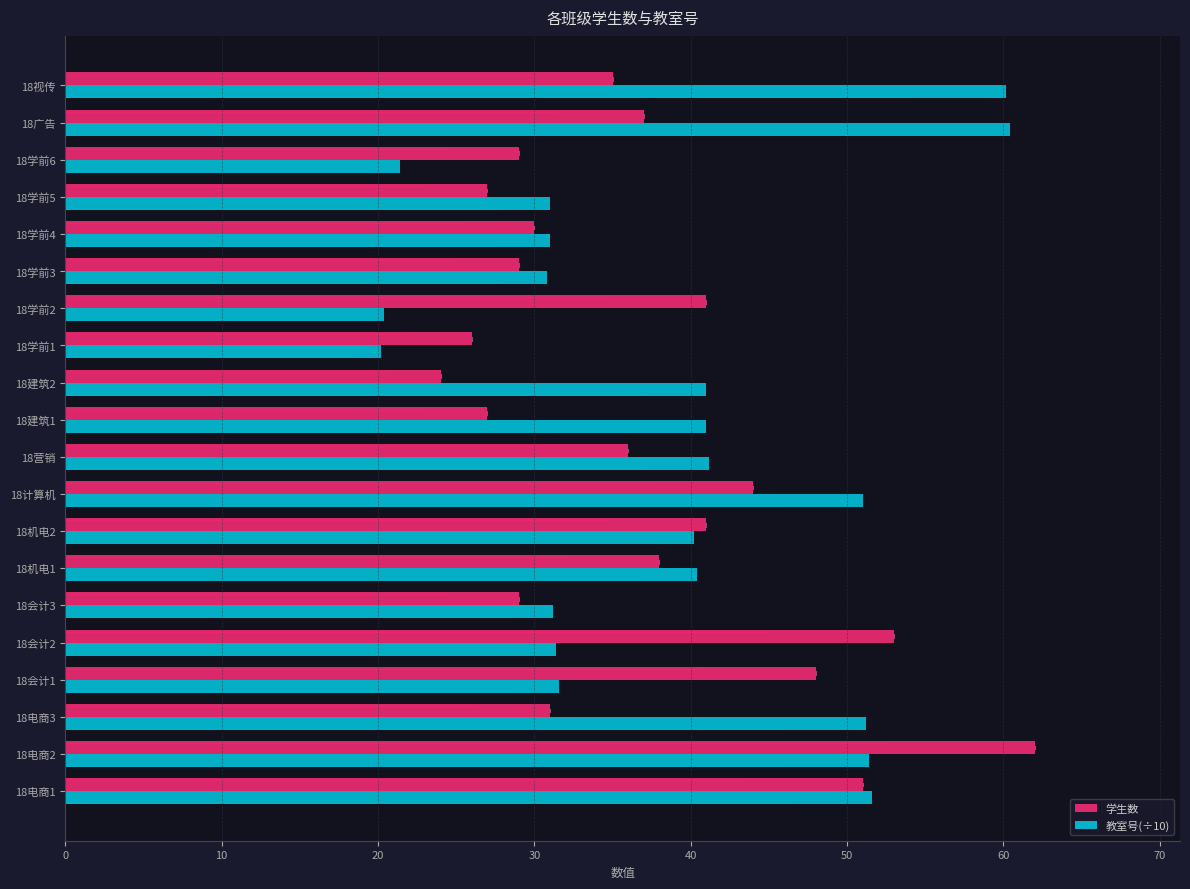

What is the maximum value shown in the chart?

62.0